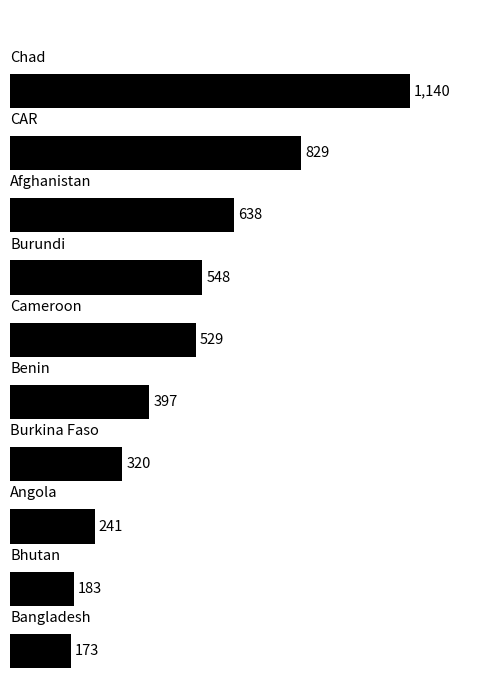

What is the greatest value displayed?

1140